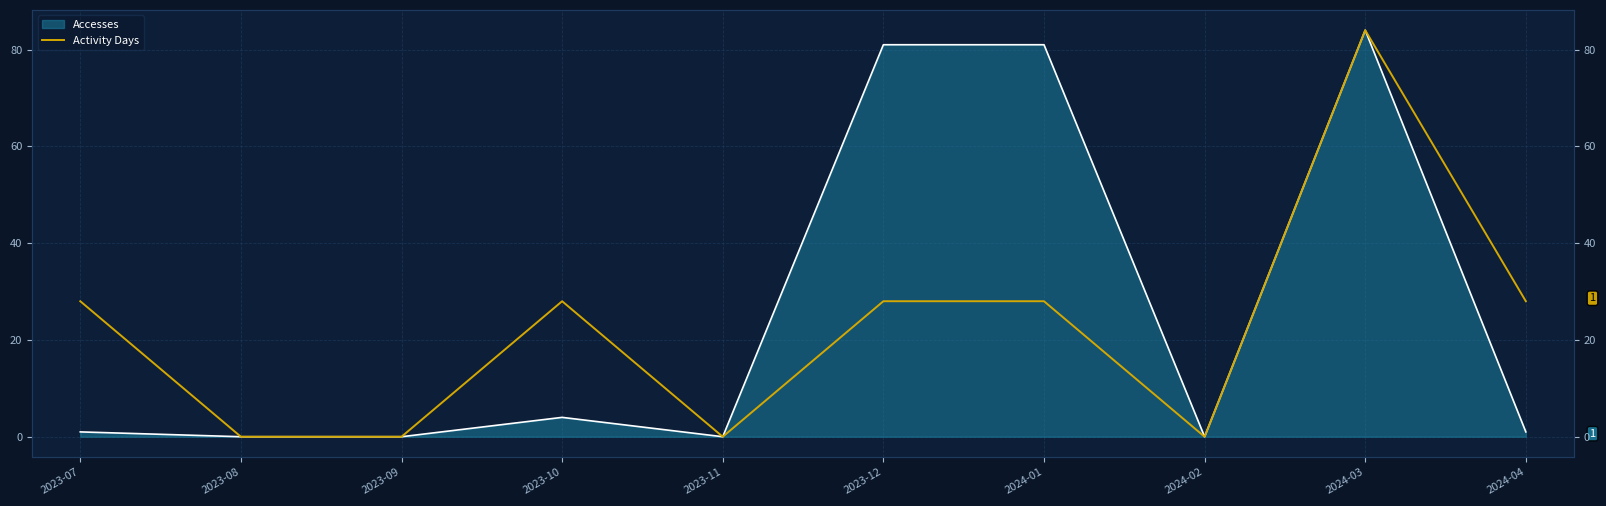

What position from the left is 2023-07?

1